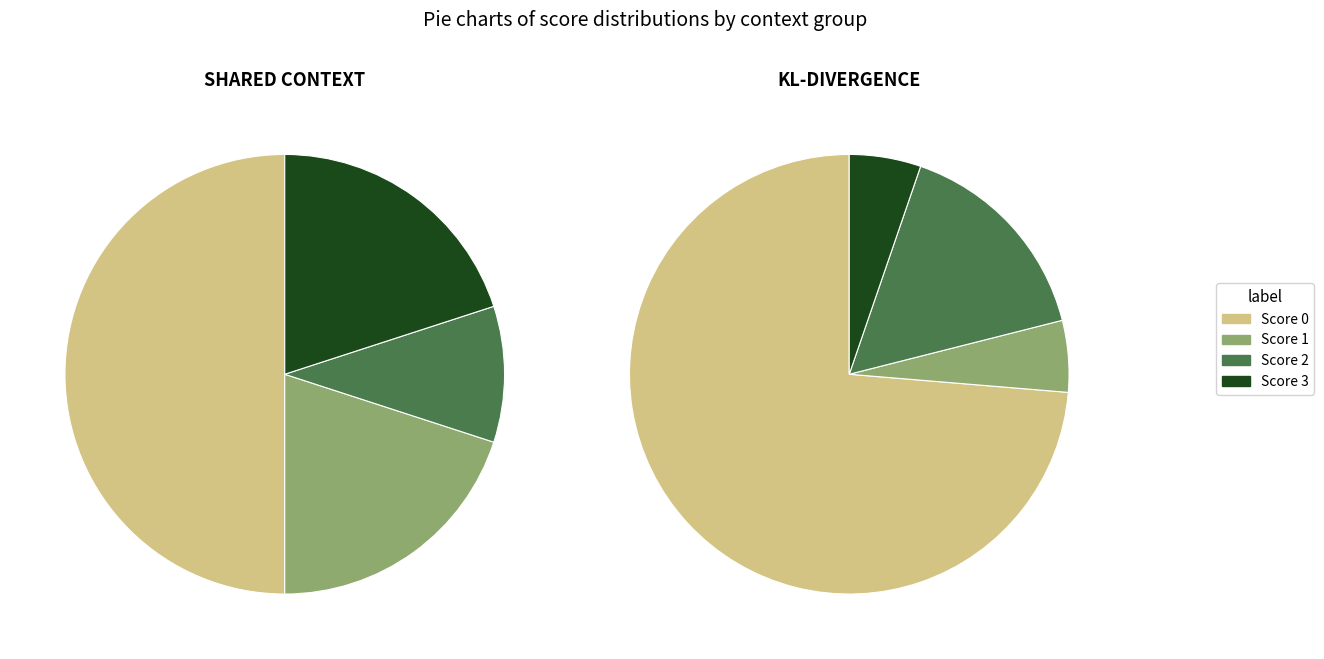

Between 17 and 18, which series saw the biggest shift?

SHARED CONTEXT scores